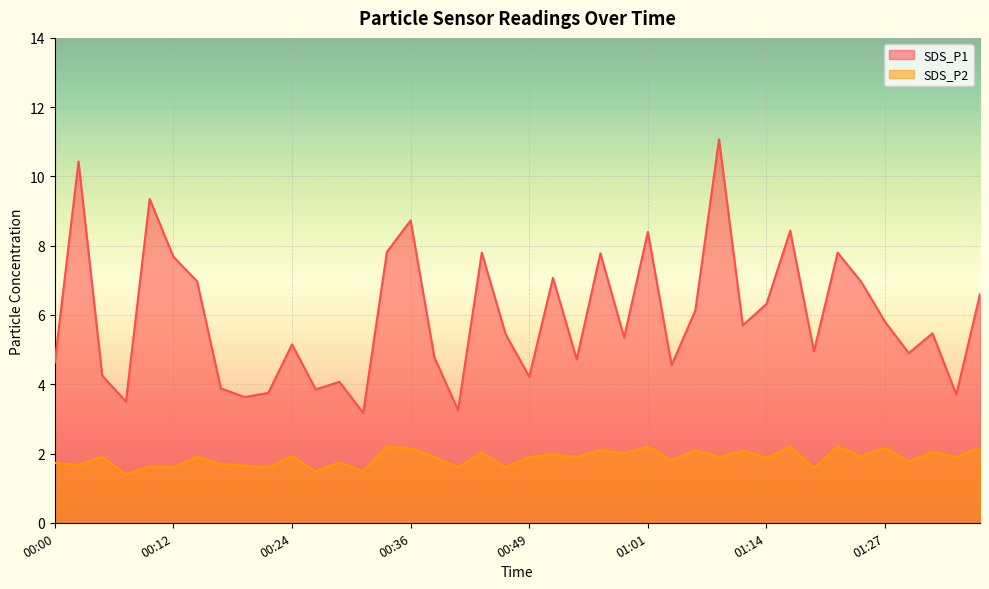

Rank the categories by SDS_P2 value from highest to lowest.

00:34, 01:01, 01:16, 01:22, 01:27, 01:37, 00:36, 00:56, 01:06, 01:11, 01:32, 00:44, 00:59, 00:51, 00:24, 01:24, 00:05, 00:14, 00:39, 00:49, 00:54, 01:09, 01:35, 01:14, 01:04, 01:30, 00:29, 00:00, 00:17, 00:02, 00:19, 00:10, 00:12, 00:22, 00:41, 00:46, 01:19, 00:27, 00:31, 00:07